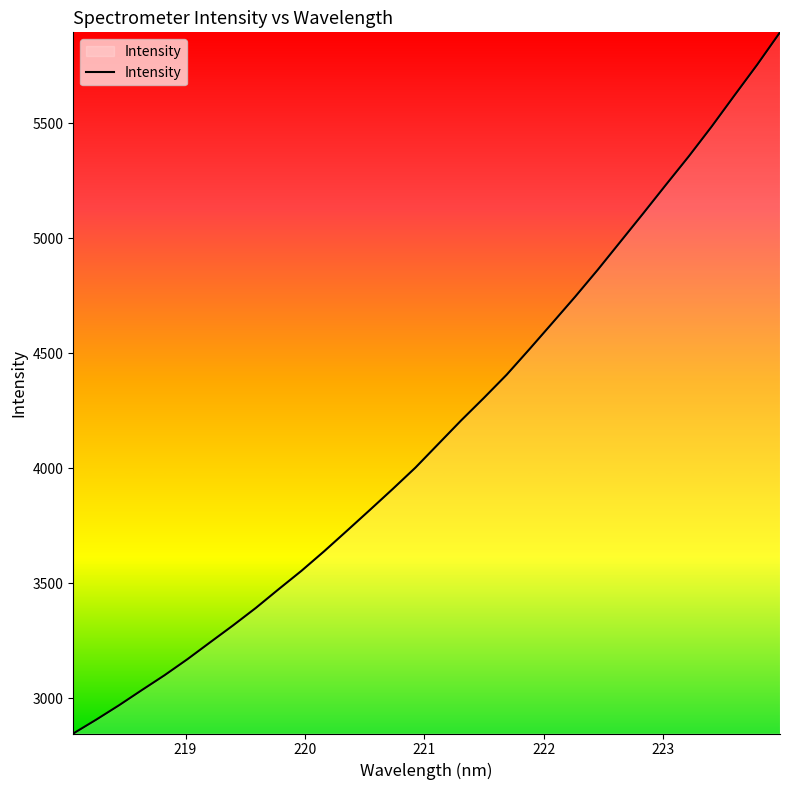

Reading left to right, what are all the values shown in this chart?

2847.2	2907.1	2969.6	3035.6	3100.6	3170.1	3243.8	3317.1	3393.1	3474.6	3554.5	3639.9	3729.1	3819.2	3910.1	4003.3	4105.7	4208.0	4306.1	4407.0	4518.1	4631.4	4745.4	4863.5	4986.3	5109.2	5234.0	5357.2	5486.3	5621.5	5755.3	5895.8